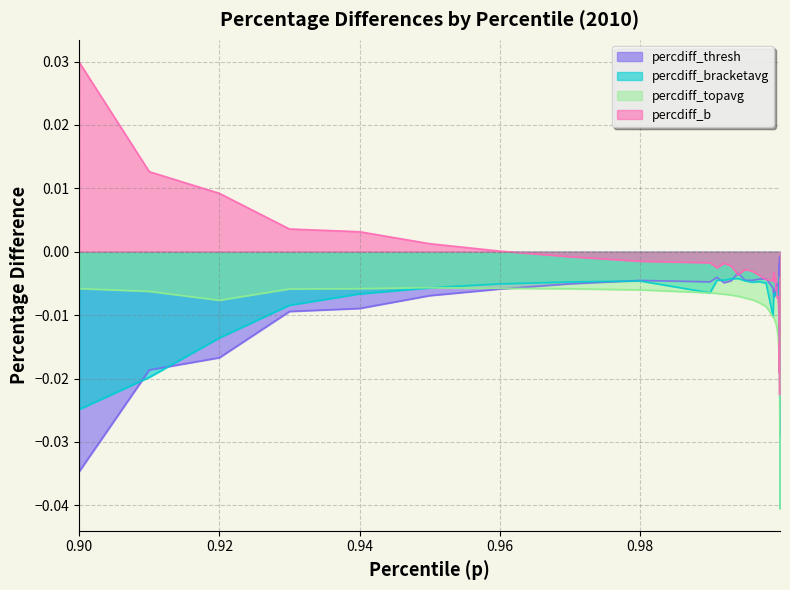

At which label does percdiff_b first exceed 0?

0.90